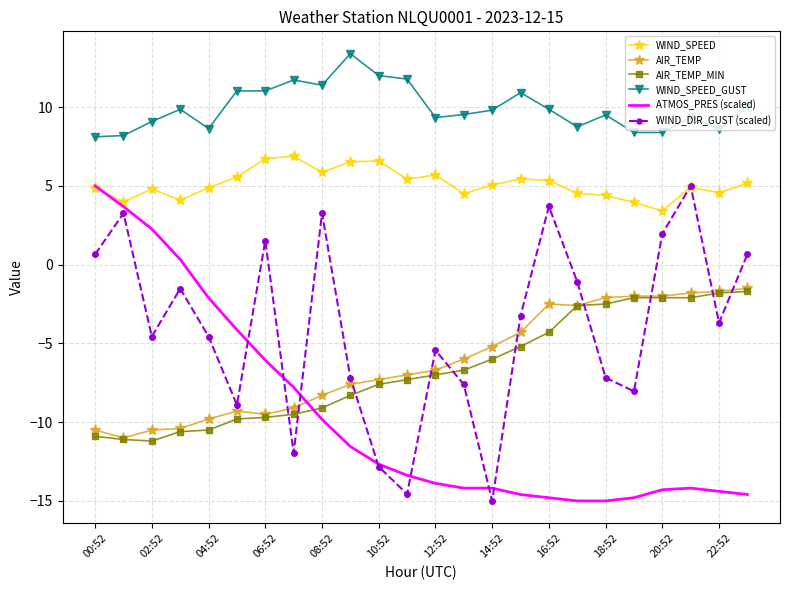

True or false: ATMOS_PRES (scaled) and WIND_SPEED_GUST intersect in this chart.

False